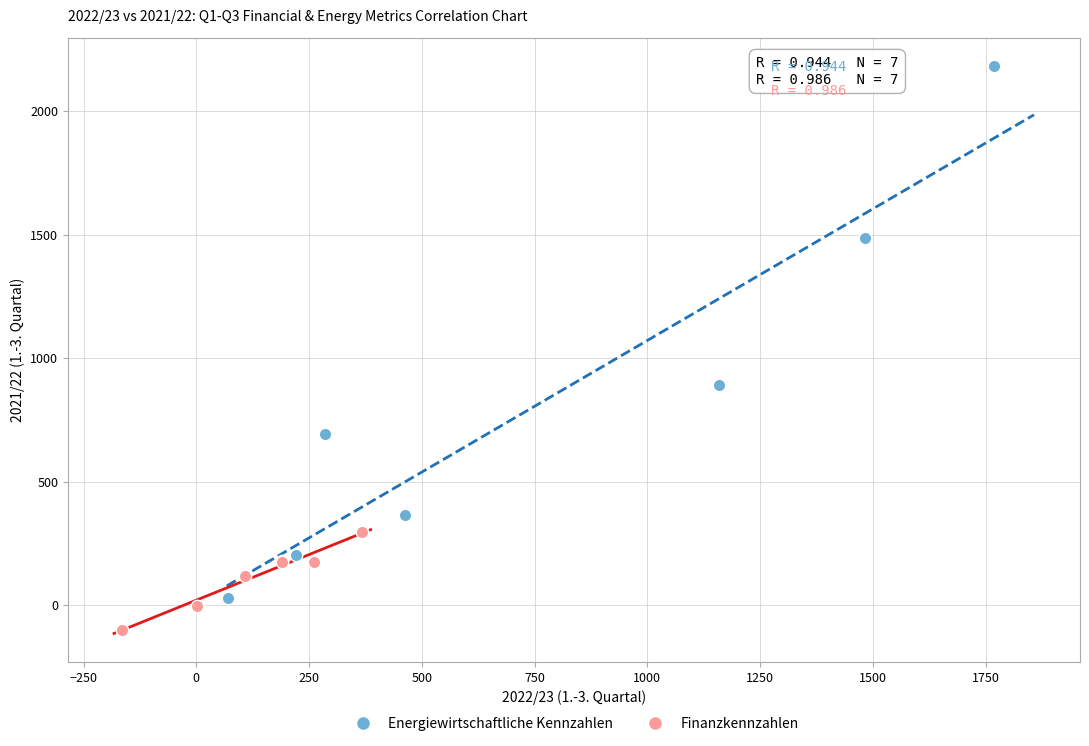

Which series contains the lowest Y value?

Finanzkennzahlen